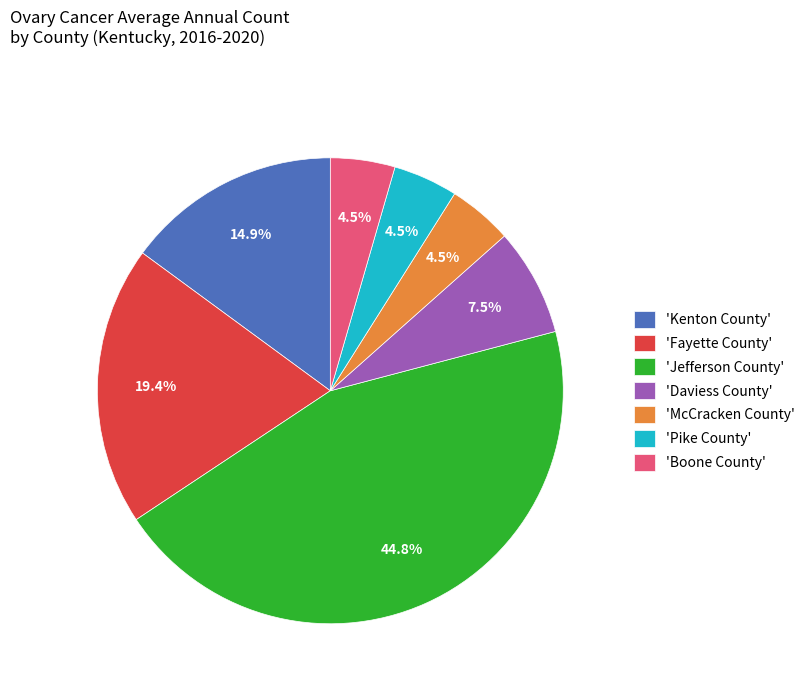

Which slice is the largest?

'Jefferson County'